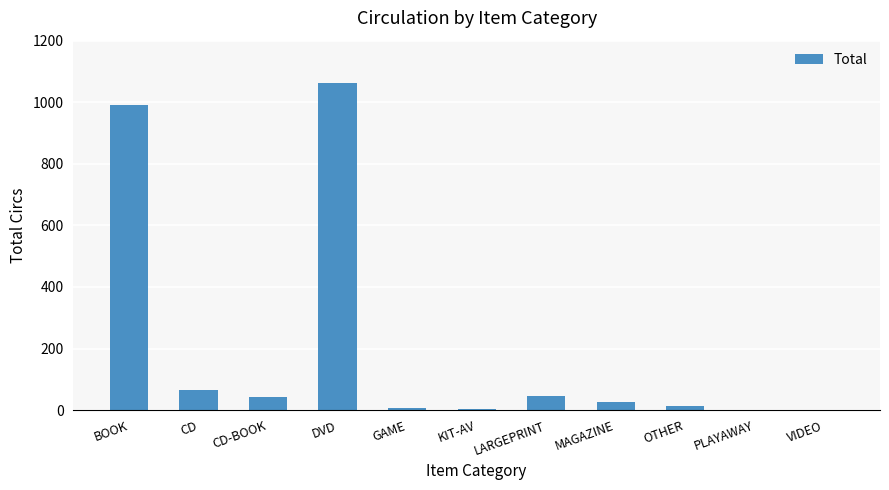

True or false: the data shows 991 at BOOK.

True